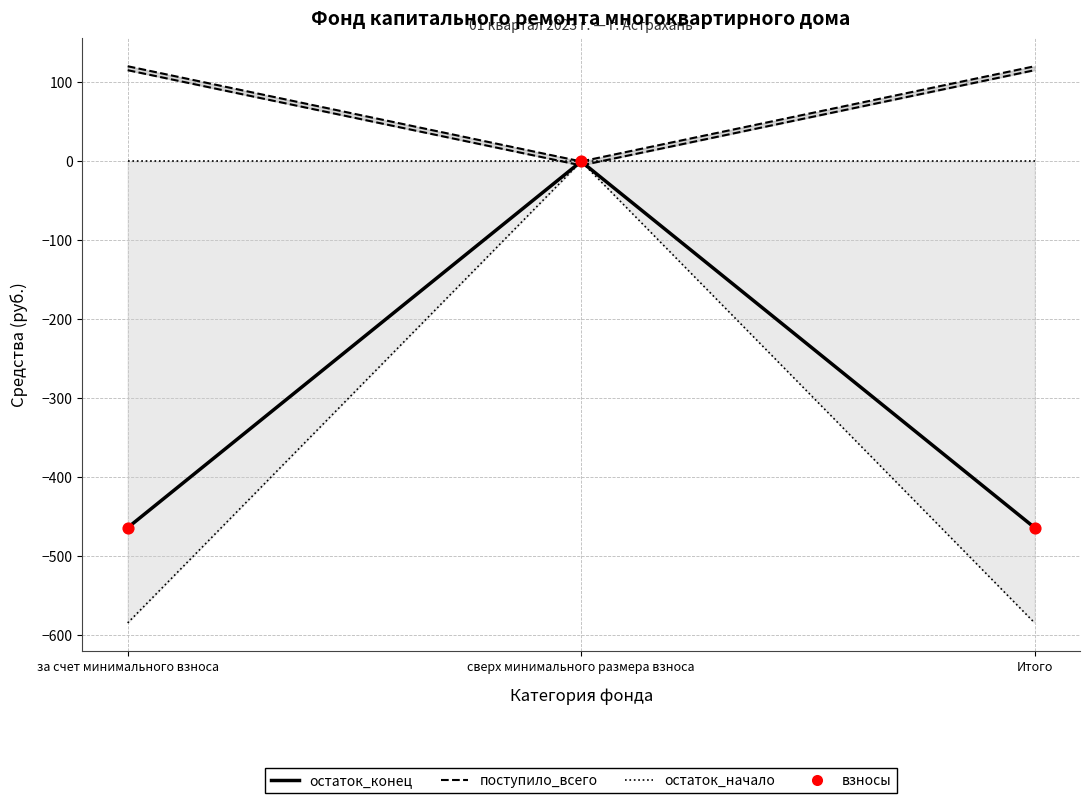

Which series has the largest total across all categories?

поступило_всего